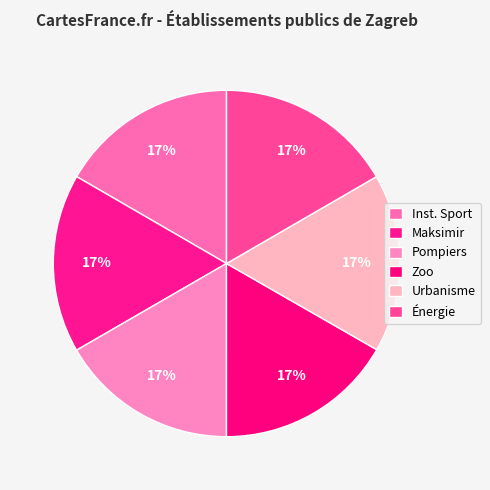

How many slices are in this pie chart?

6